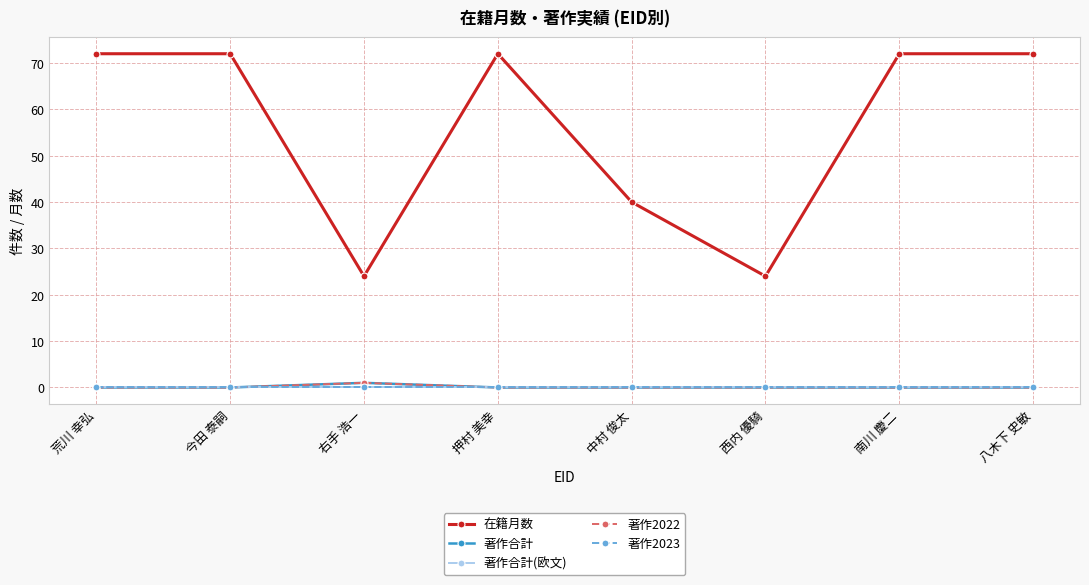

Which has a higher value, 今田 泰嗣 or 押村 美幸?

今田 泰嗣